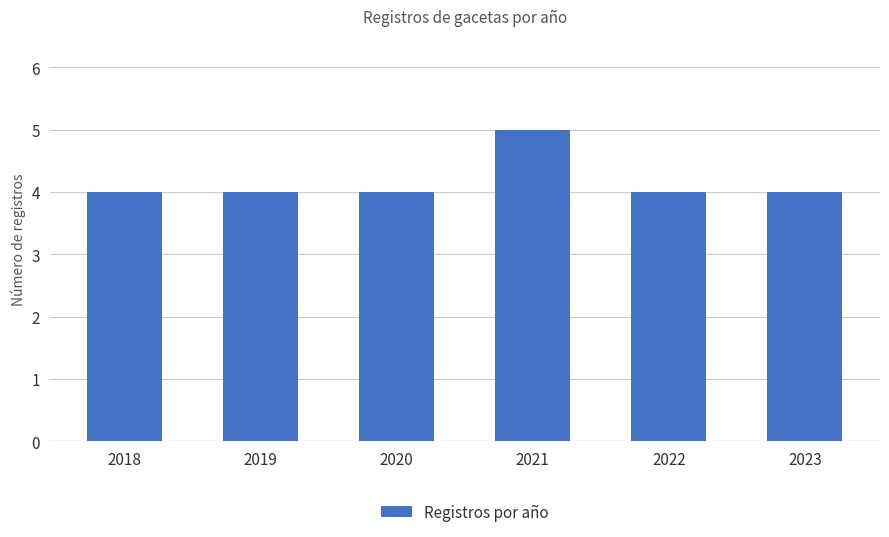

What value does the data have at 2023?

4